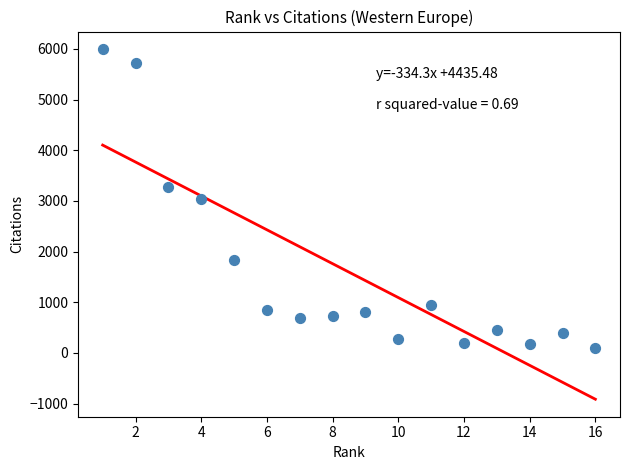

What is the range of Y values (max minus min)?

5906